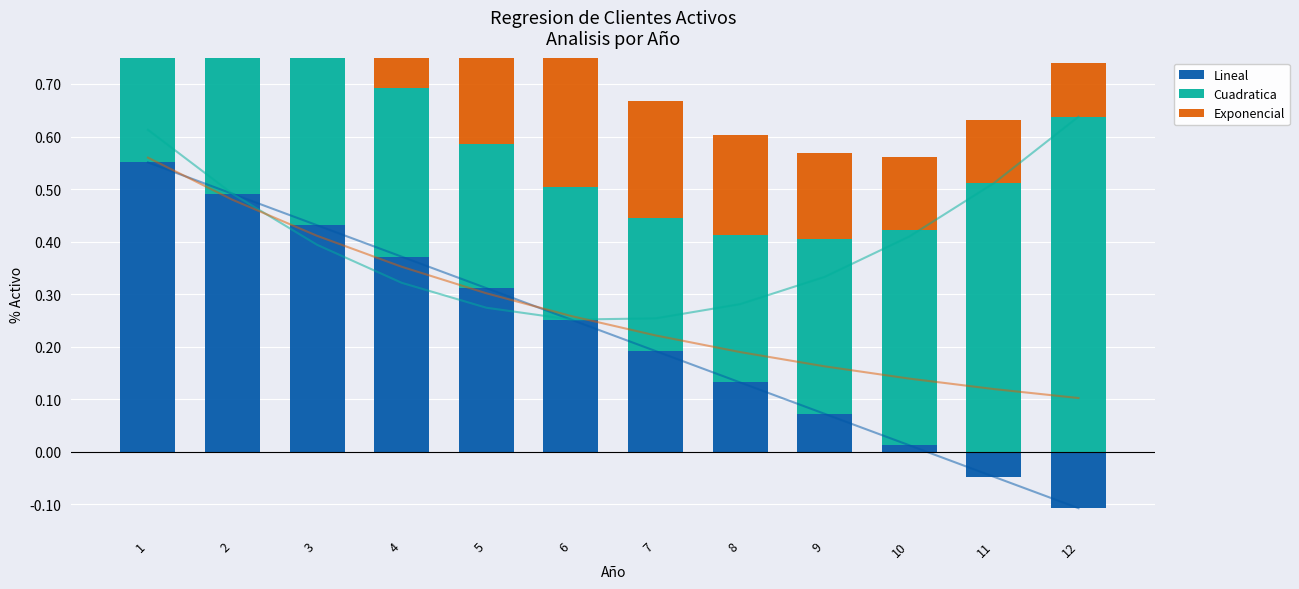

Which series has the widest spread of values?

Lineal